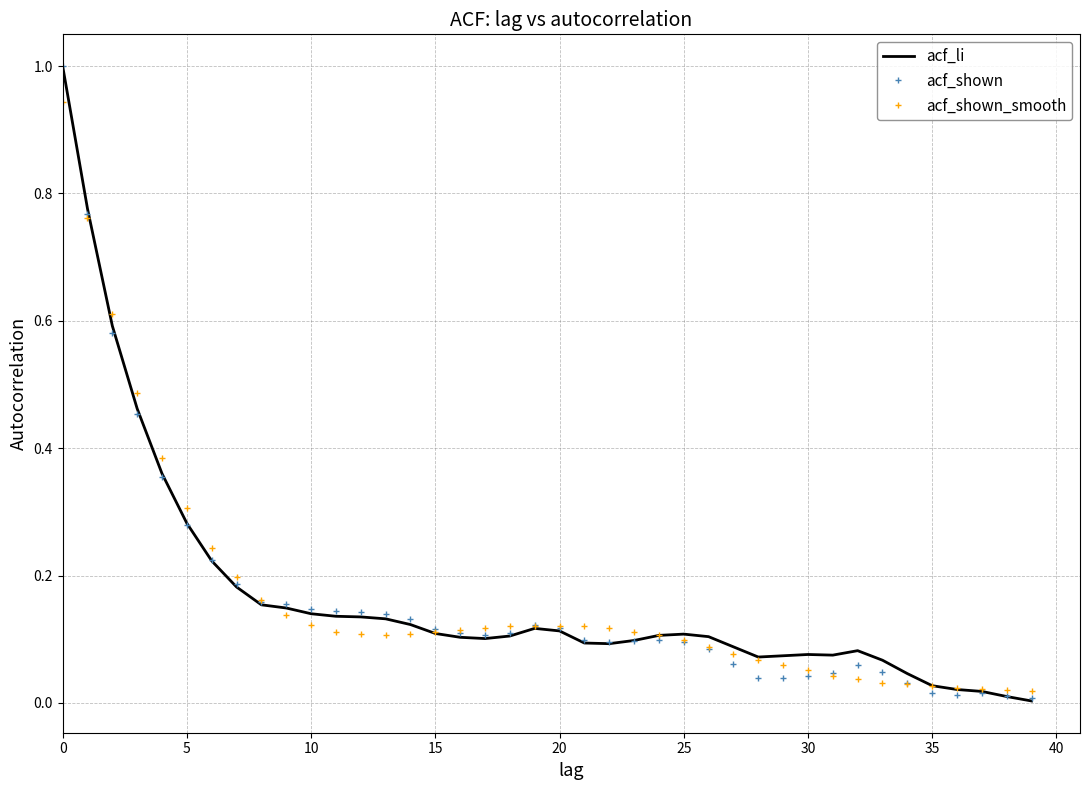

What is the maximum value shown in the chart?

1.0